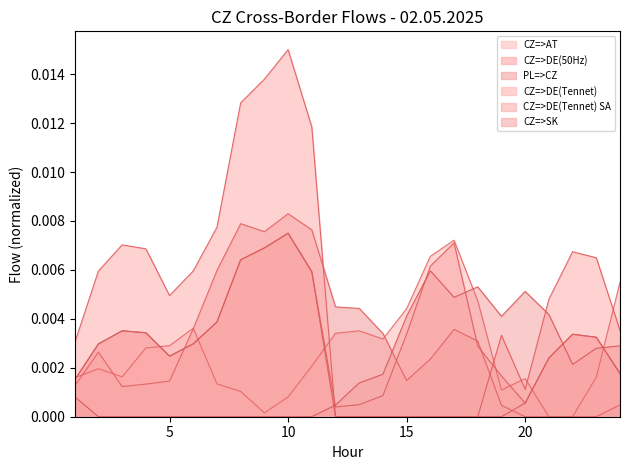

How many series are shown in this chart?

6